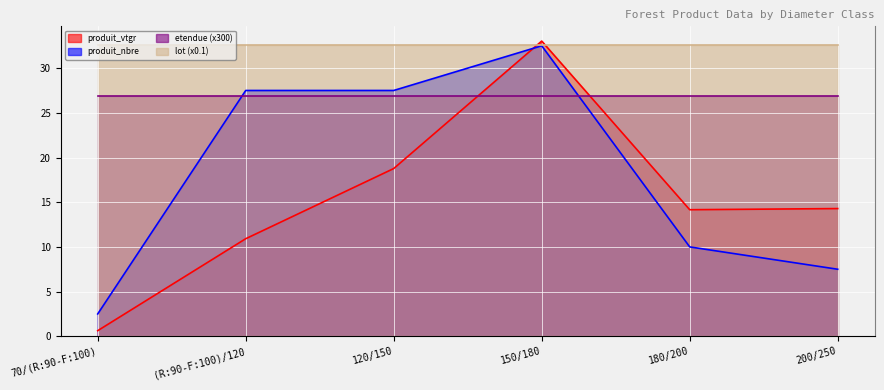

At which category does the chart reach its peak across all series?

150/180